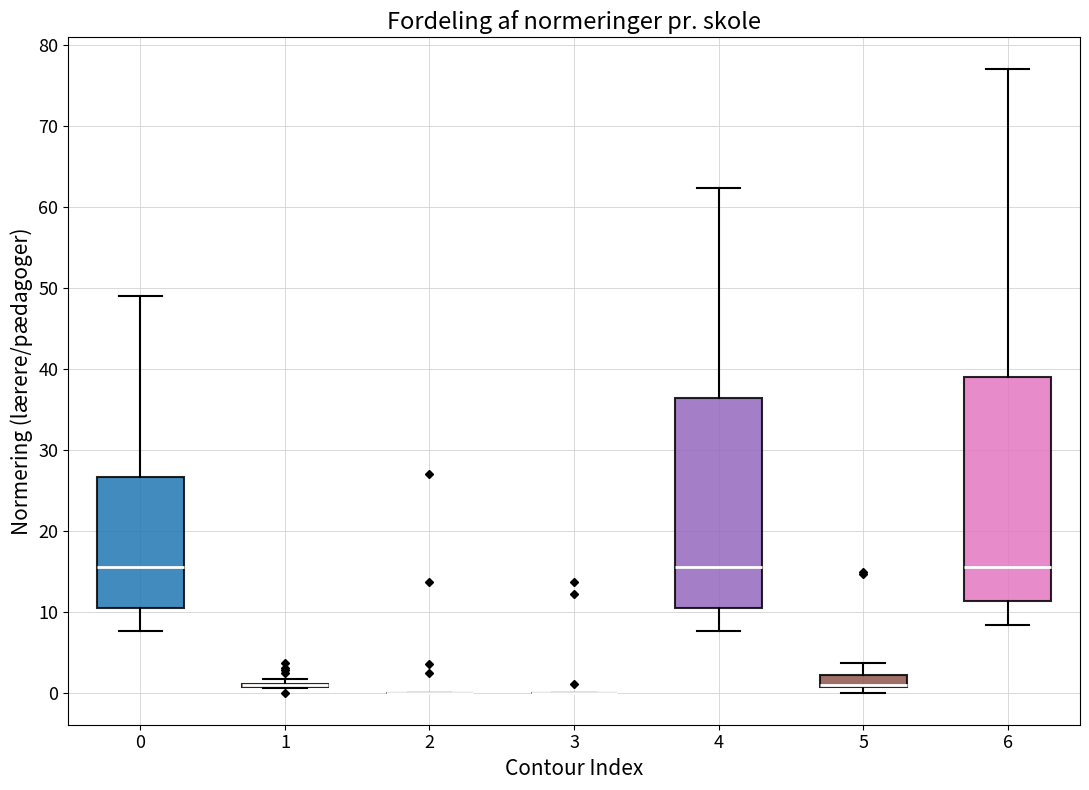

Which box is the tallest, from its lower edge to its upper edge?

6